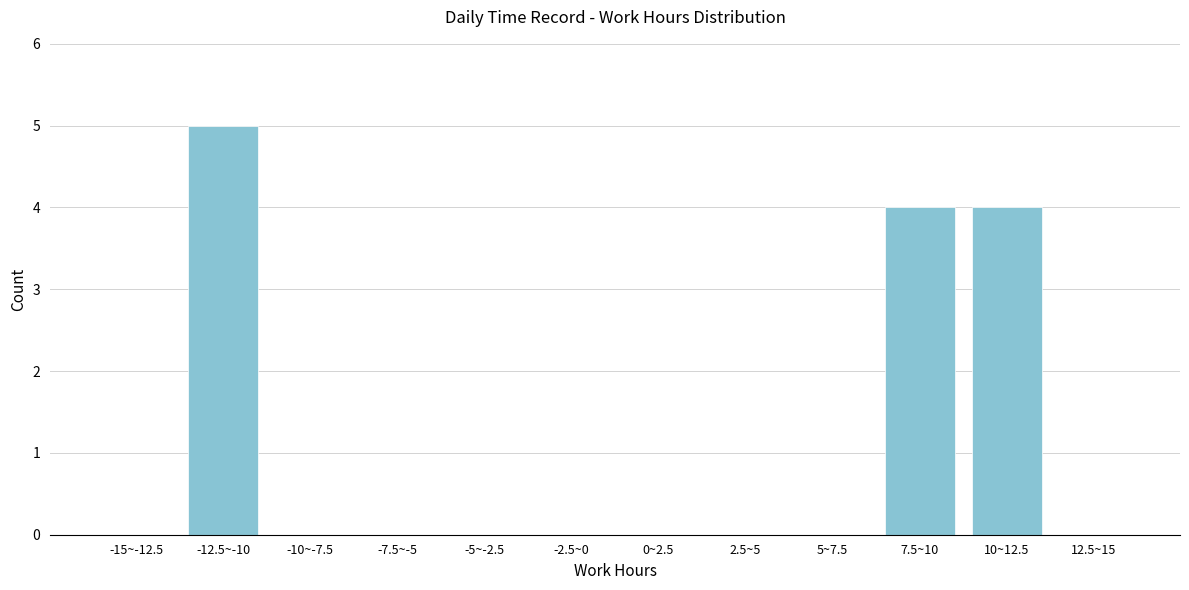

Reading right to left, transcribe all the data shown in this chart.

12.5~15=0	10~12.5=4	7.5~10=4	5~7.5=0	2.5~5=0	0~2.5=0	-2.5~0=0	-5~-2.5=0	-7.5~-5=0	-10~-7.5=0	-12.5~-10=5	-15~-12.5=0